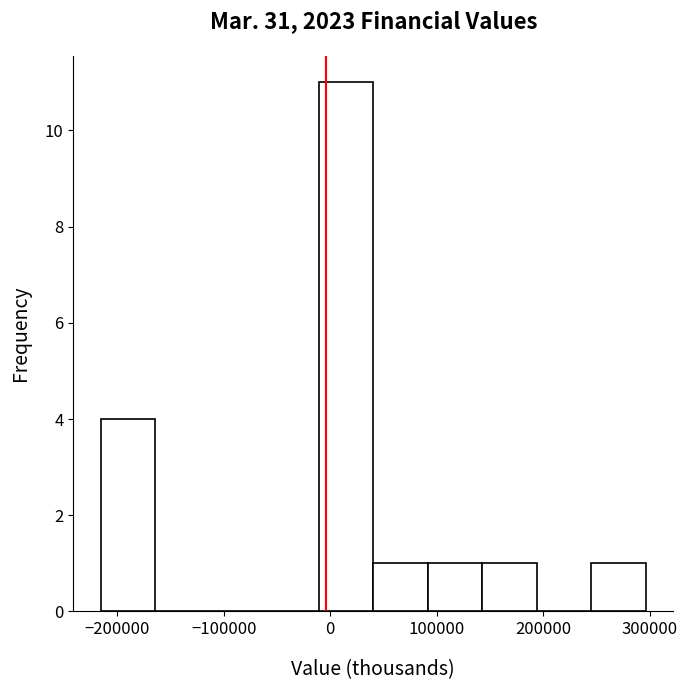

Over which range of the x-axis is the bar tallest?

-10000 to 40000